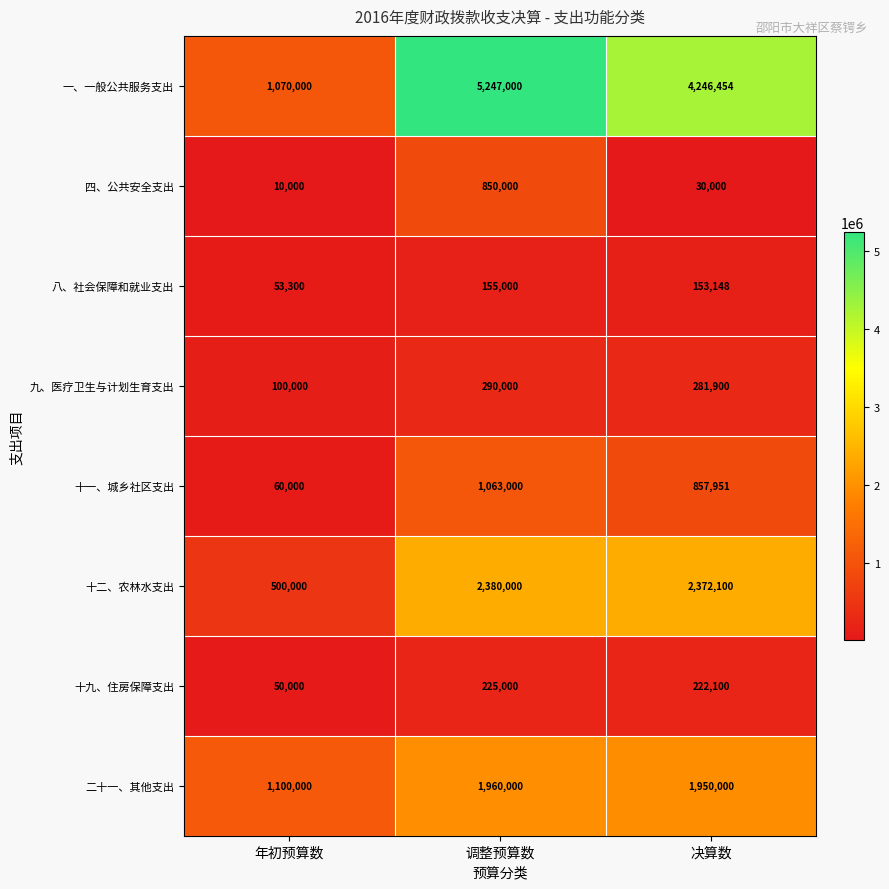

The value of 九、医疗卫生与计划生育支出 at 年初预算数 is 134892. True or false?

False